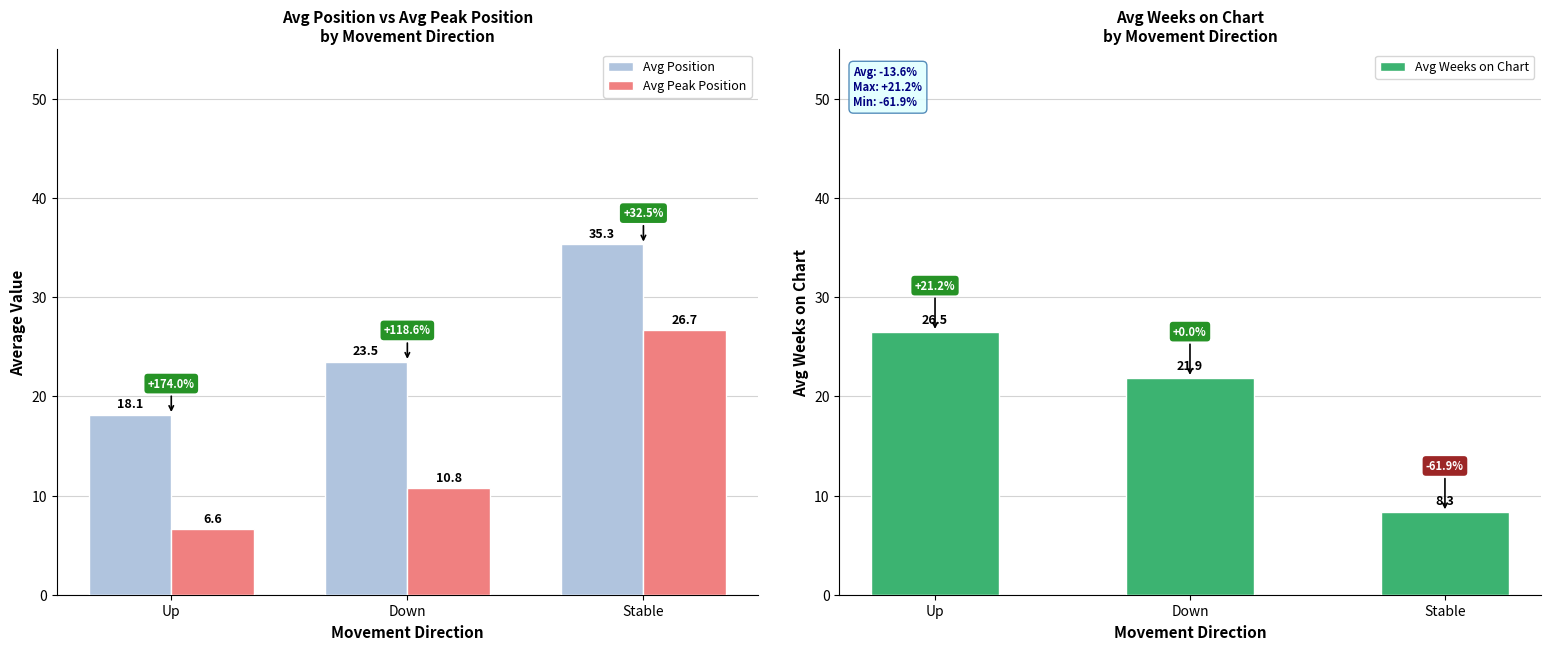

Is the value of Avg Weeks on Chart at Stable greater than the value of Avg Position at Down?

No